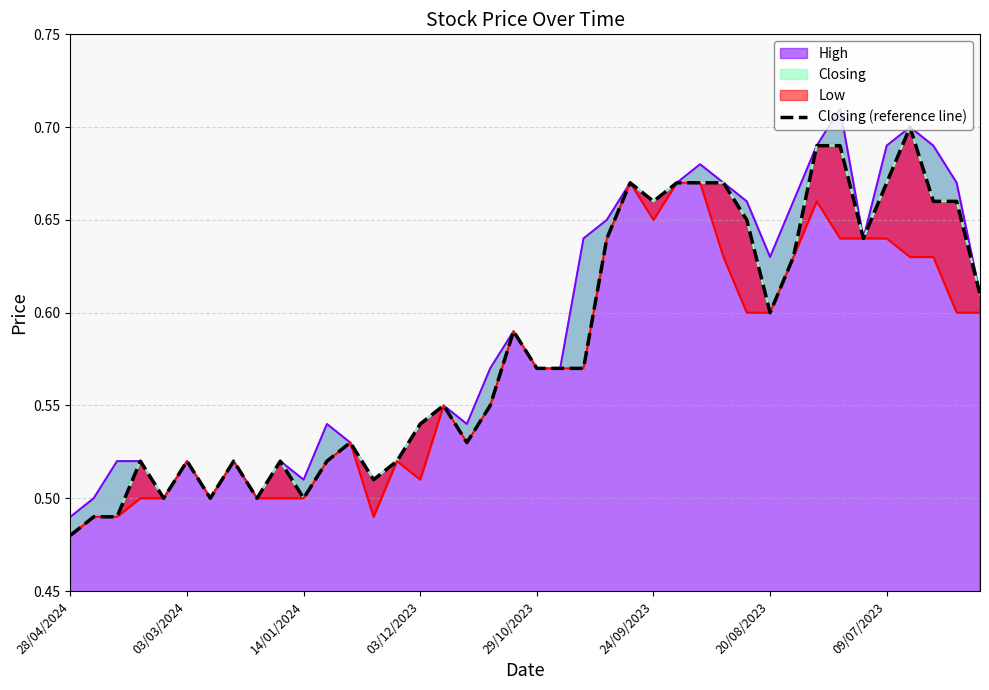

What value does the data have at 27?

0.7